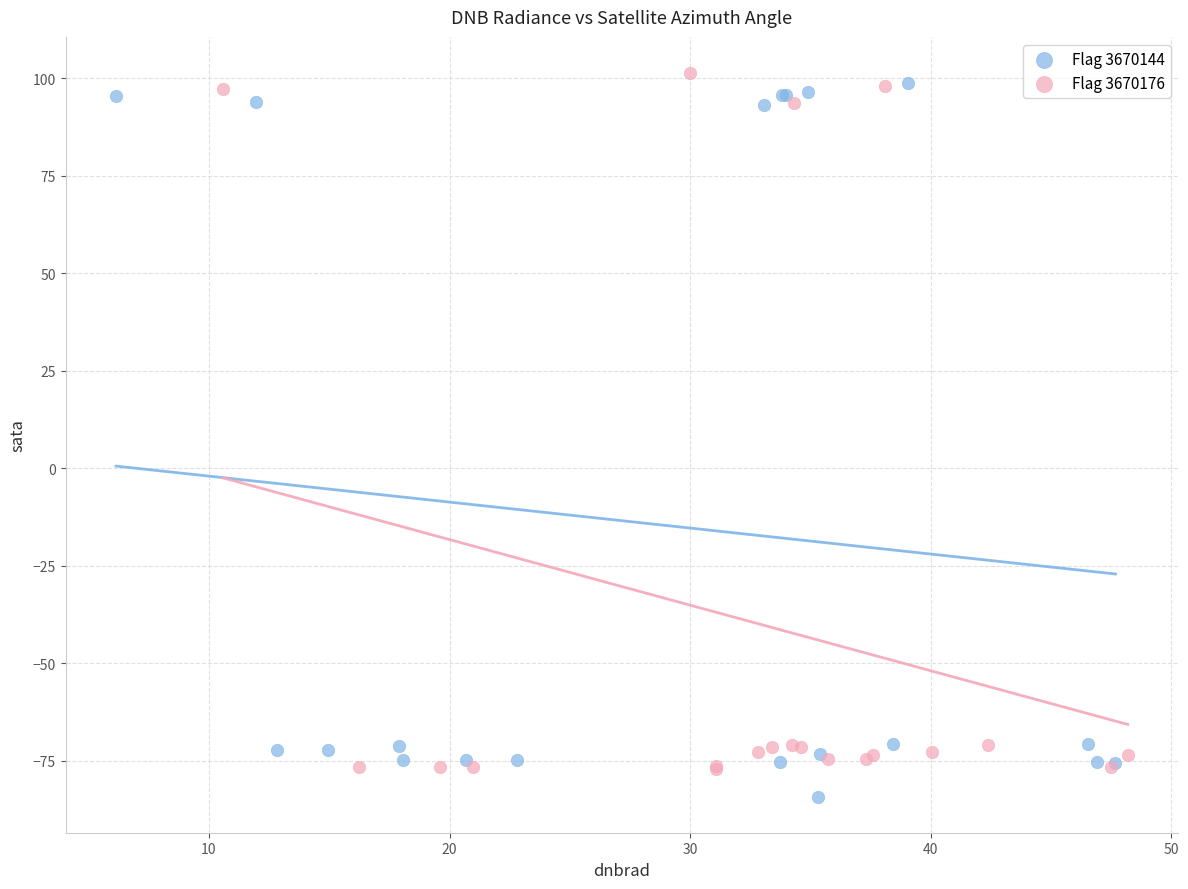

Which series has the largest Y range (max minus min)?

Flag 3670144